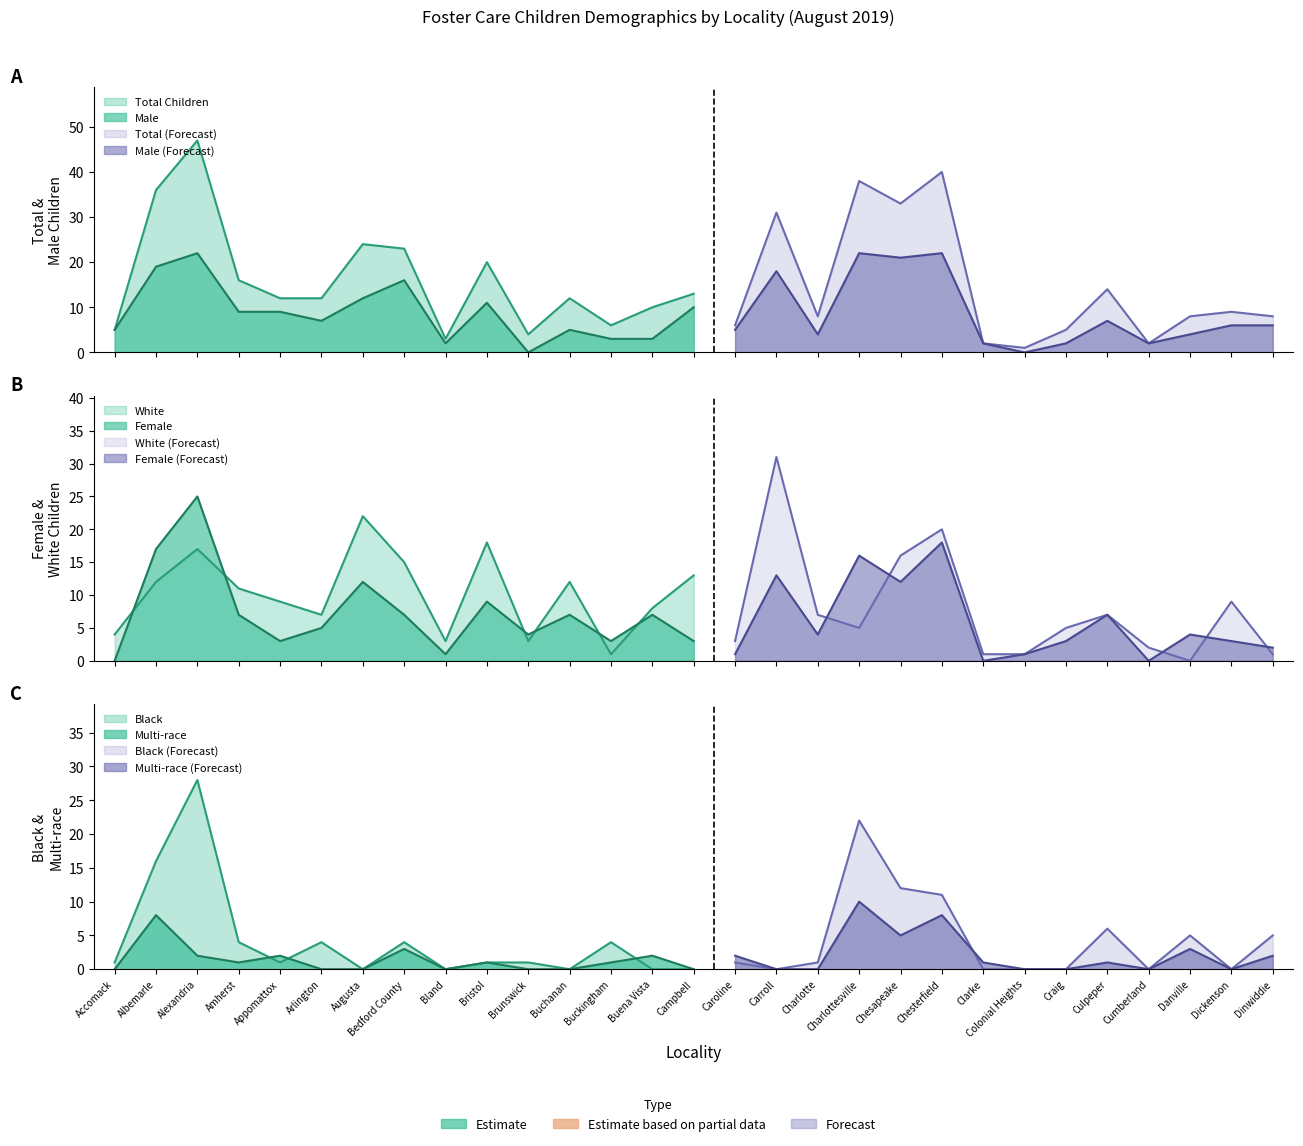

What is the difference between the highest and lowest values at Appomattox?

11